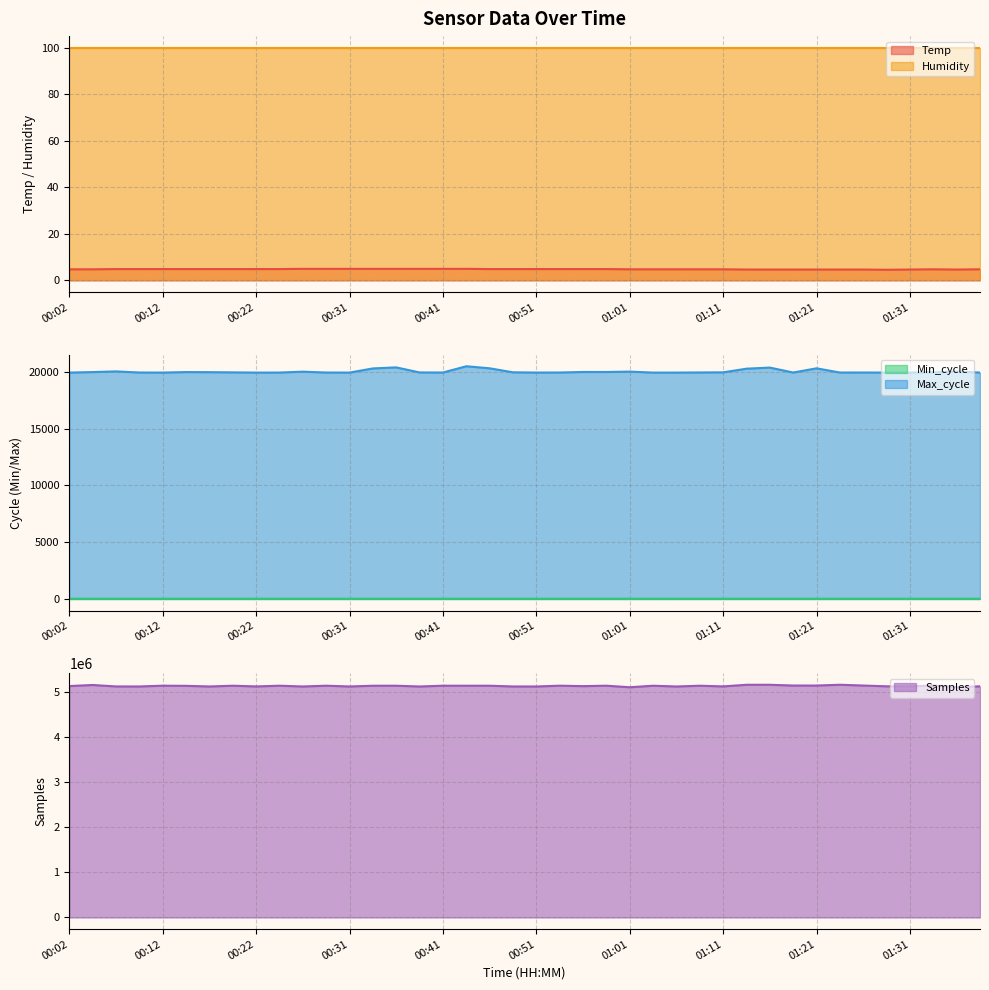

Is it true that Samples equals 5134082.0 at 00:58?

True